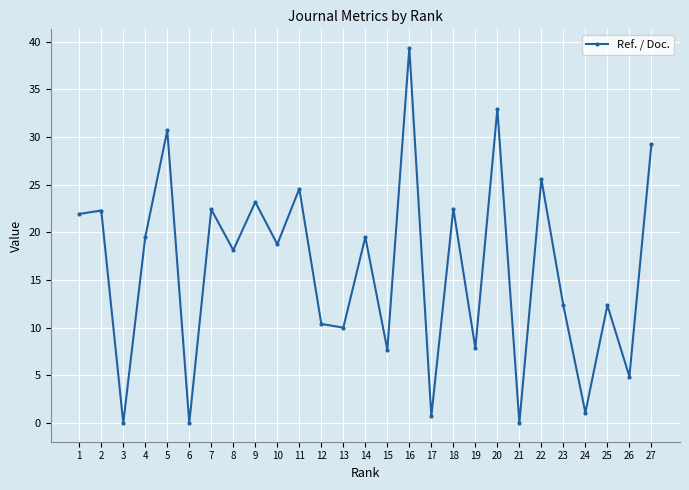

Does the chart have visible grid lines?

Yes